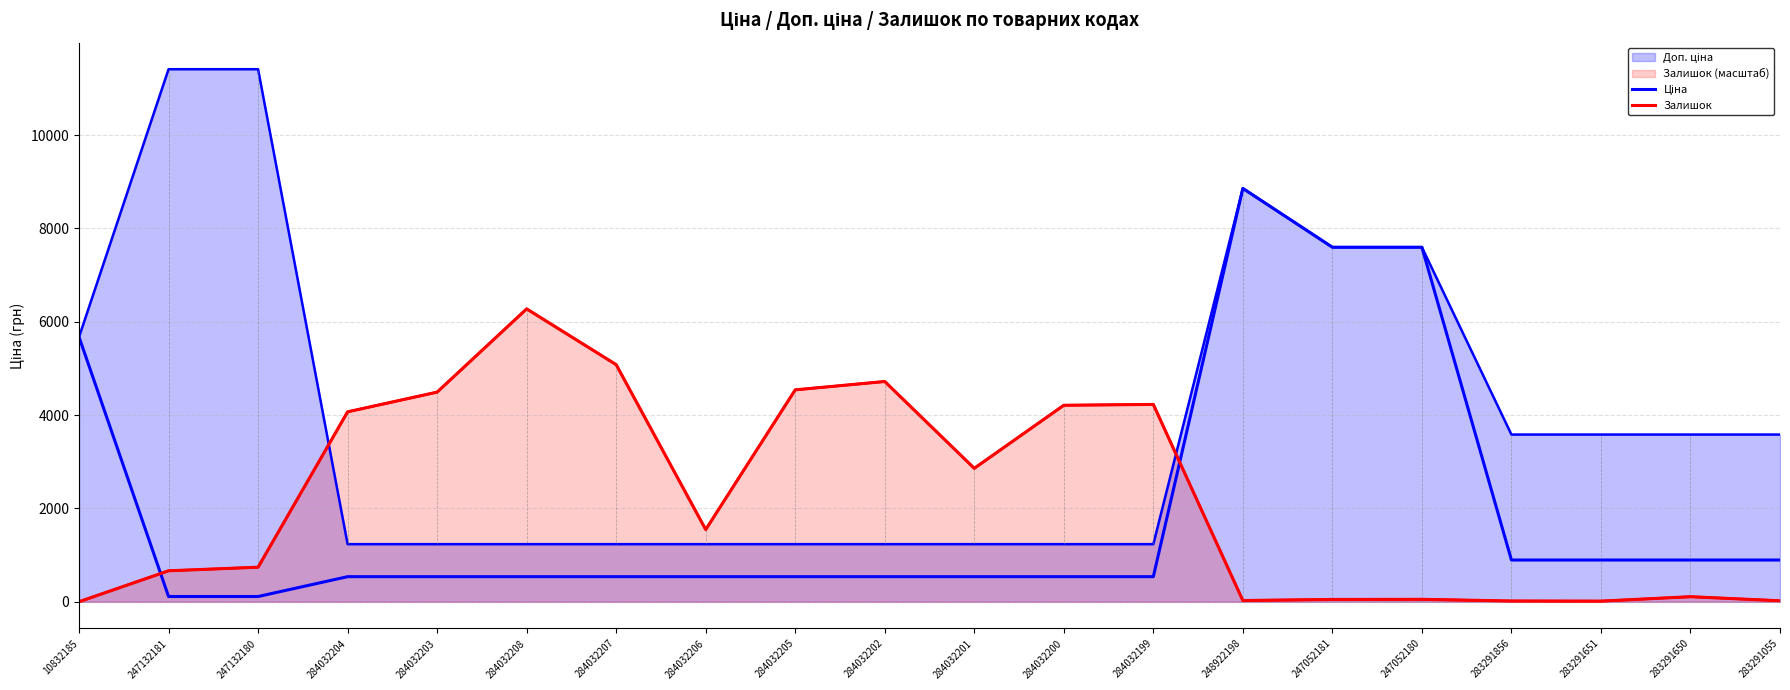

What position from the right is 10832185?

20